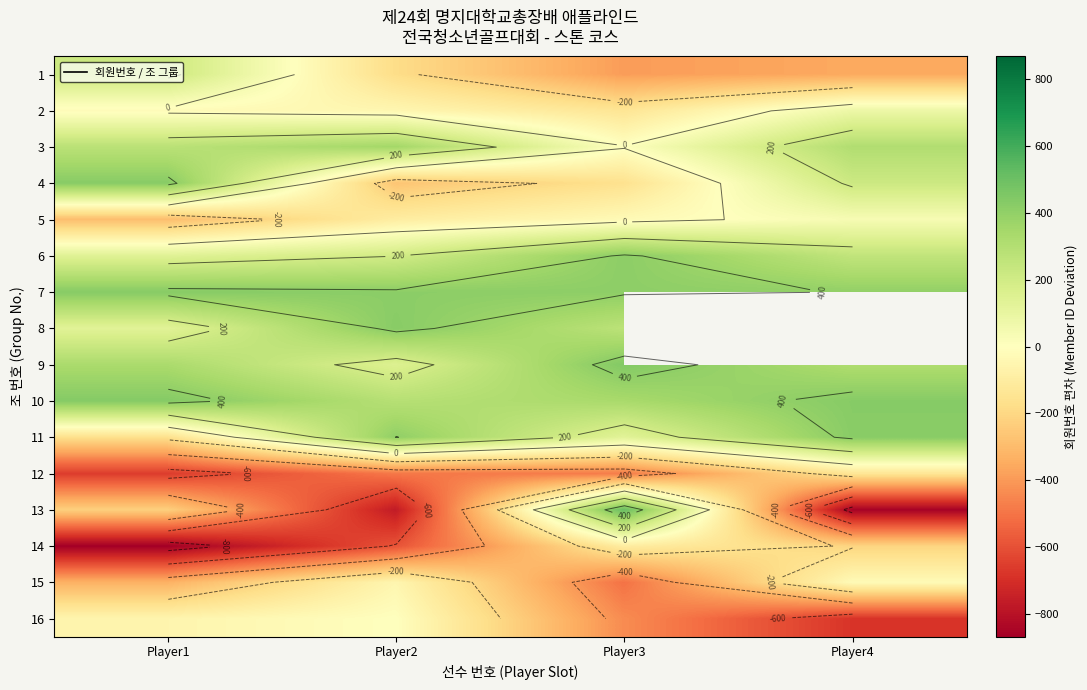

Rank the categories by 13 value from highest to lowest.

Player3, Player1, Player2, Player4